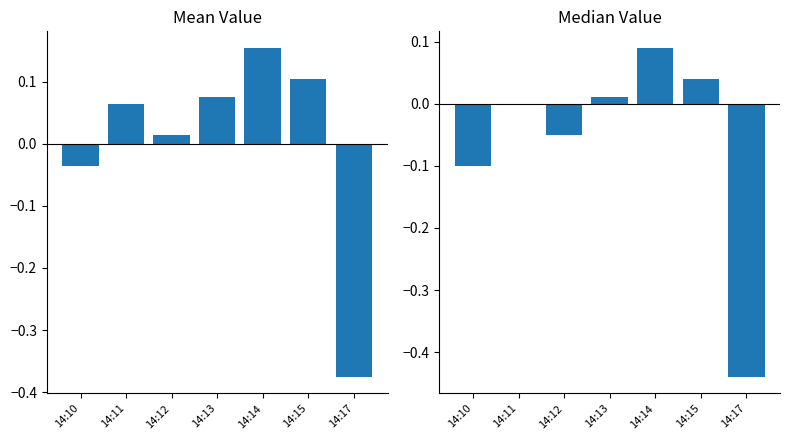

What is the maximum value shown in the chart?

0.1